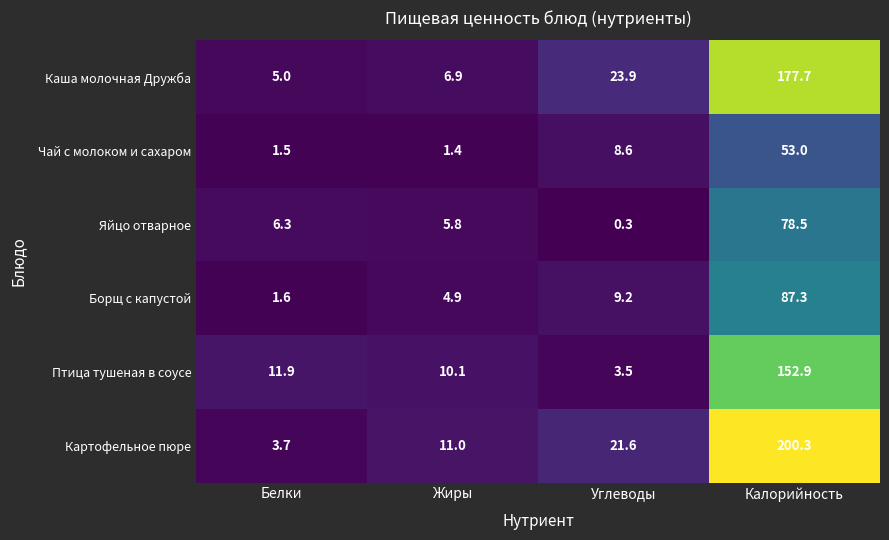

What is the total value across all series at Жиры?

40.1